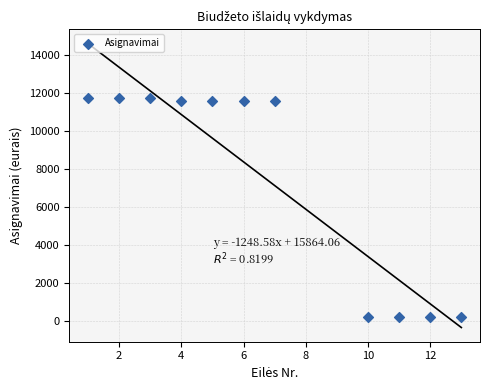

What is the average Y value?

7465